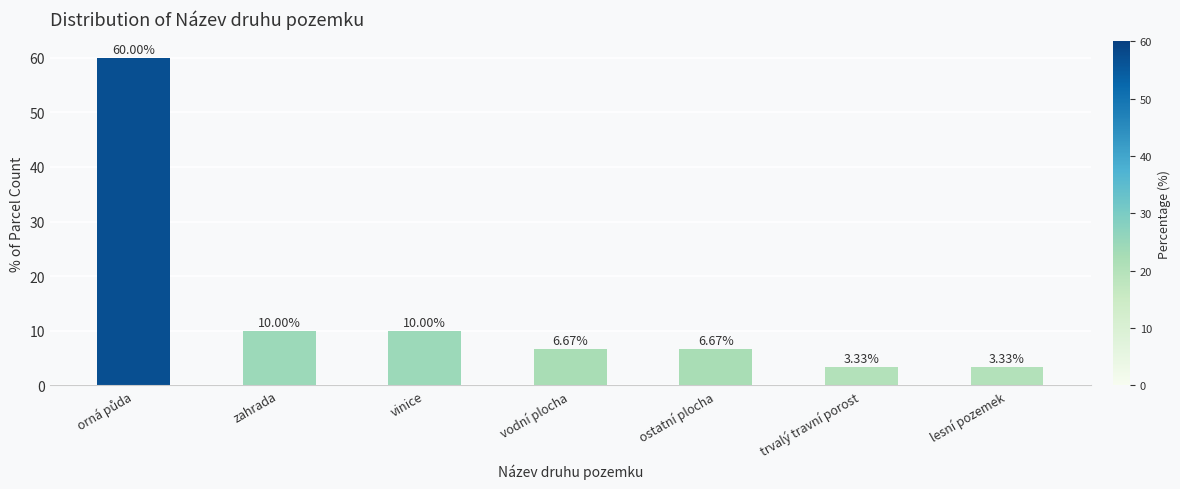

What is the ratio of the value at ostatní plocha to the value at vodní plocha?

1.0